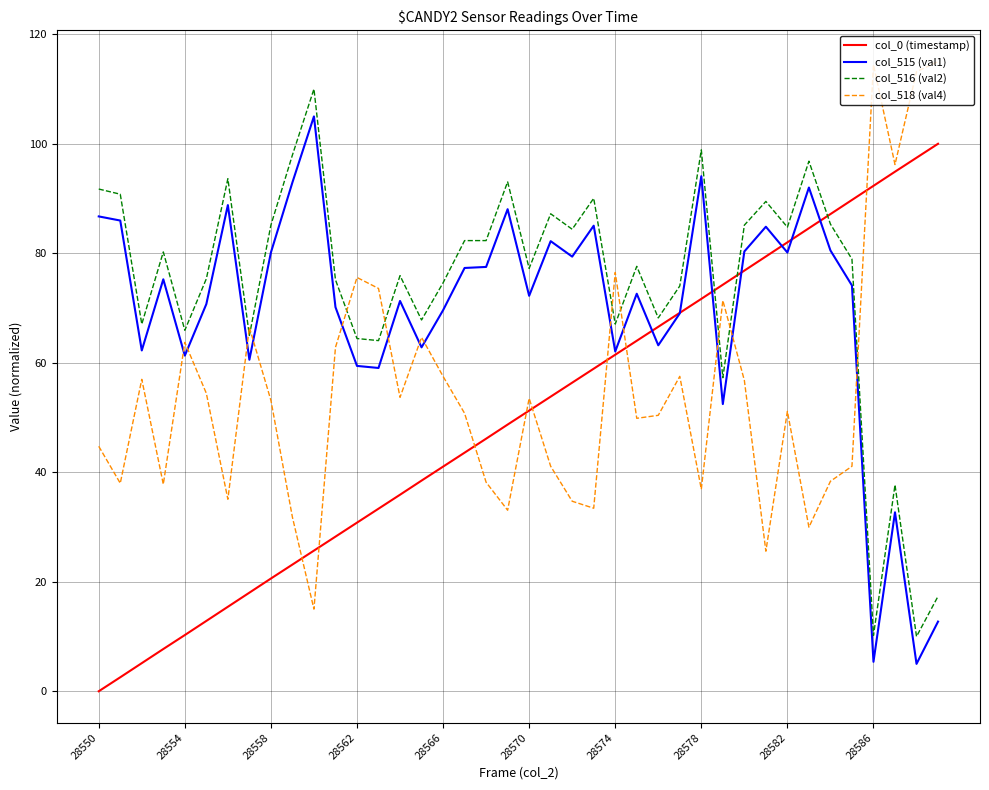

True or false: col_516 (val2) and col_515 (val1) cross at least once.

False